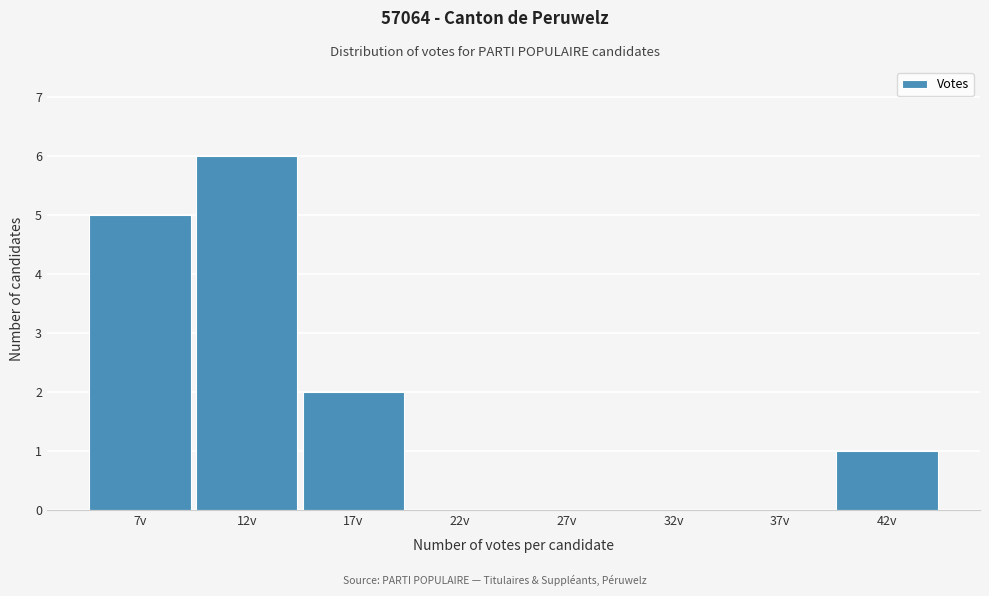

Reading left to right, what are all the values shown in this chart?

7v=5	12v=6	17v=2	22v=0	27v=0	32v=0	37v=0	42v=1